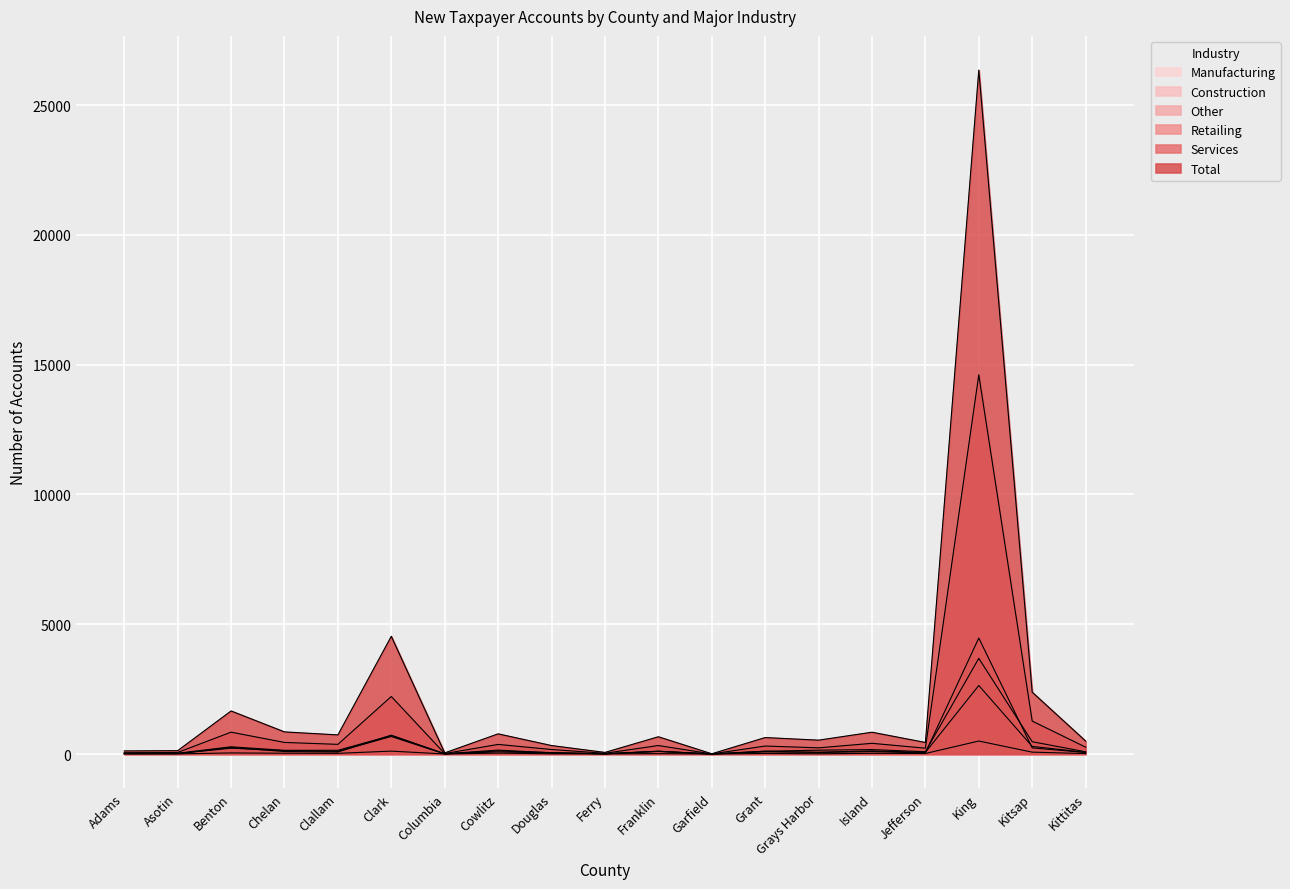

What is the highest value of the Manufacturing series?

500